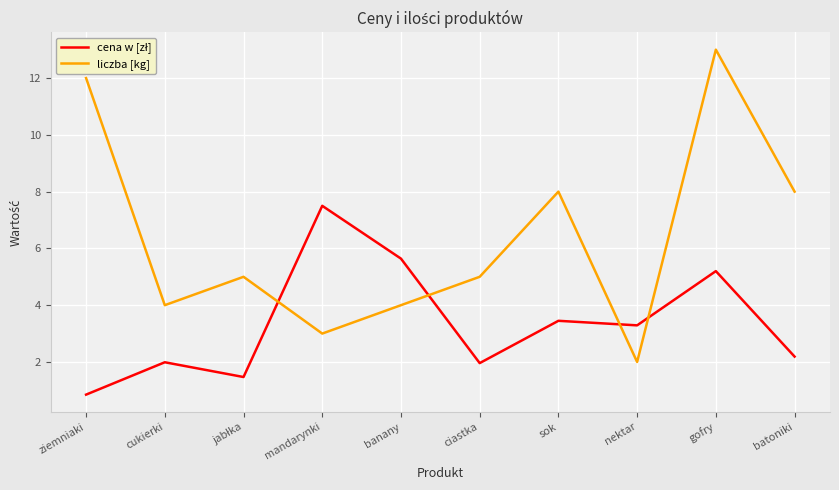

What position from the left is cukierki?

2